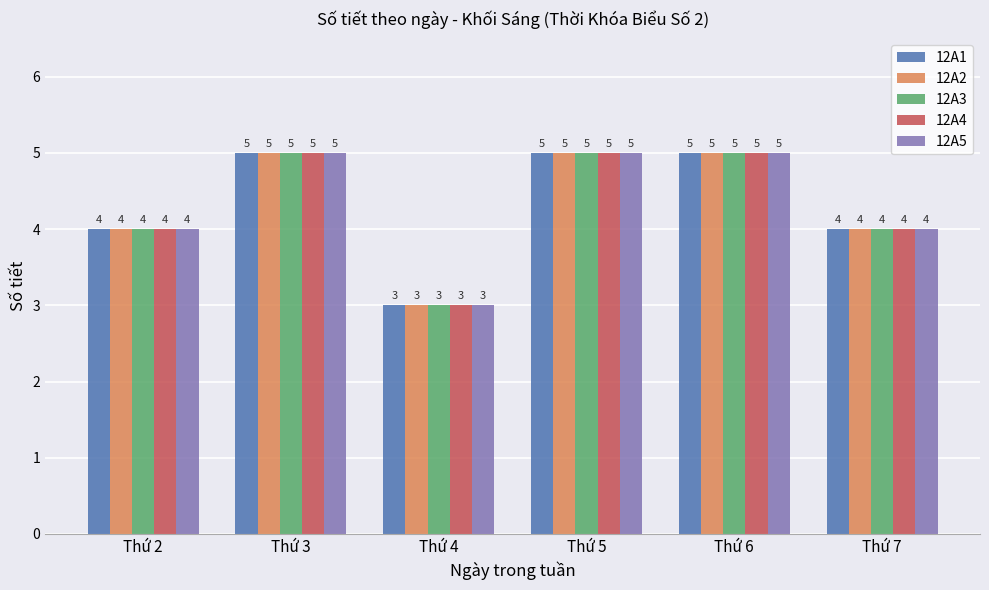

What is the total value across all series at Thứ 4?

15